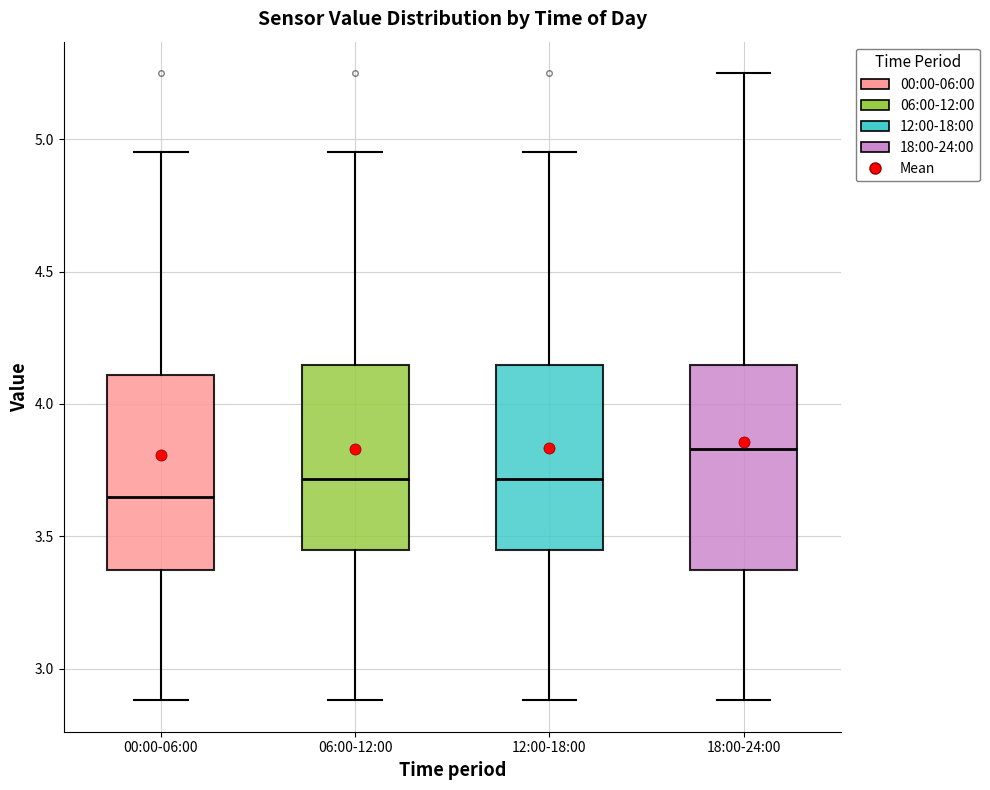

Reading left to right, transcribe this box plot: for each box, give where its median line is, the range the box spans, and where its two whiskers end, as read against the y-axis. The values are not printed on the chart, so give them approximately, as read against the axis.

00:00-06:00: median 3.65, box 3.35 to 4.10, whiskers 2.90 to 4.95
06:00-12:00: median 3.70, box 3.45 to 4.15, whiskers 2.90 to 4.95
12:00-18:00: median 3.70, box 3.45 to 4.15, whiskers 2.90 to 4.95
18:00-24:00: median 3.85, box 3.35 to 4.15, whiskers 2.90 to 5.25